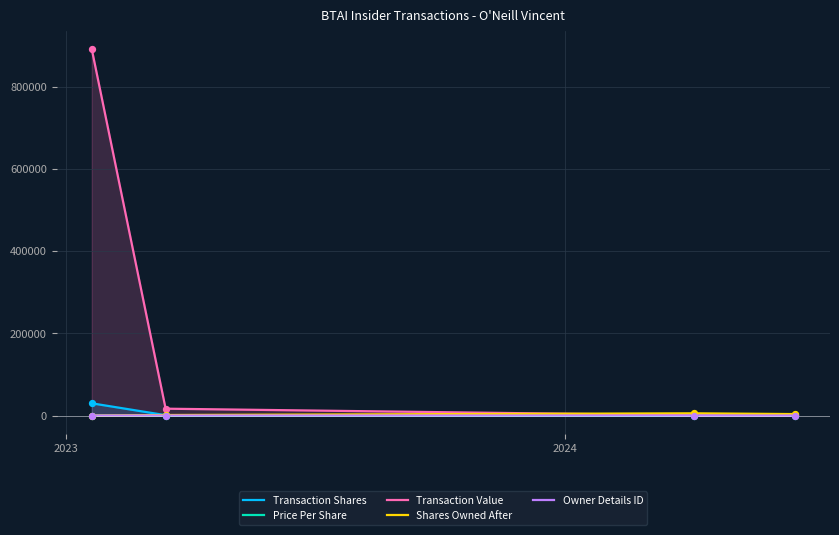

What are all the series names shown in the legend?

Transaction Shares, Price Per Share, Transaction Value, Shares Owned After, Owner Details ID